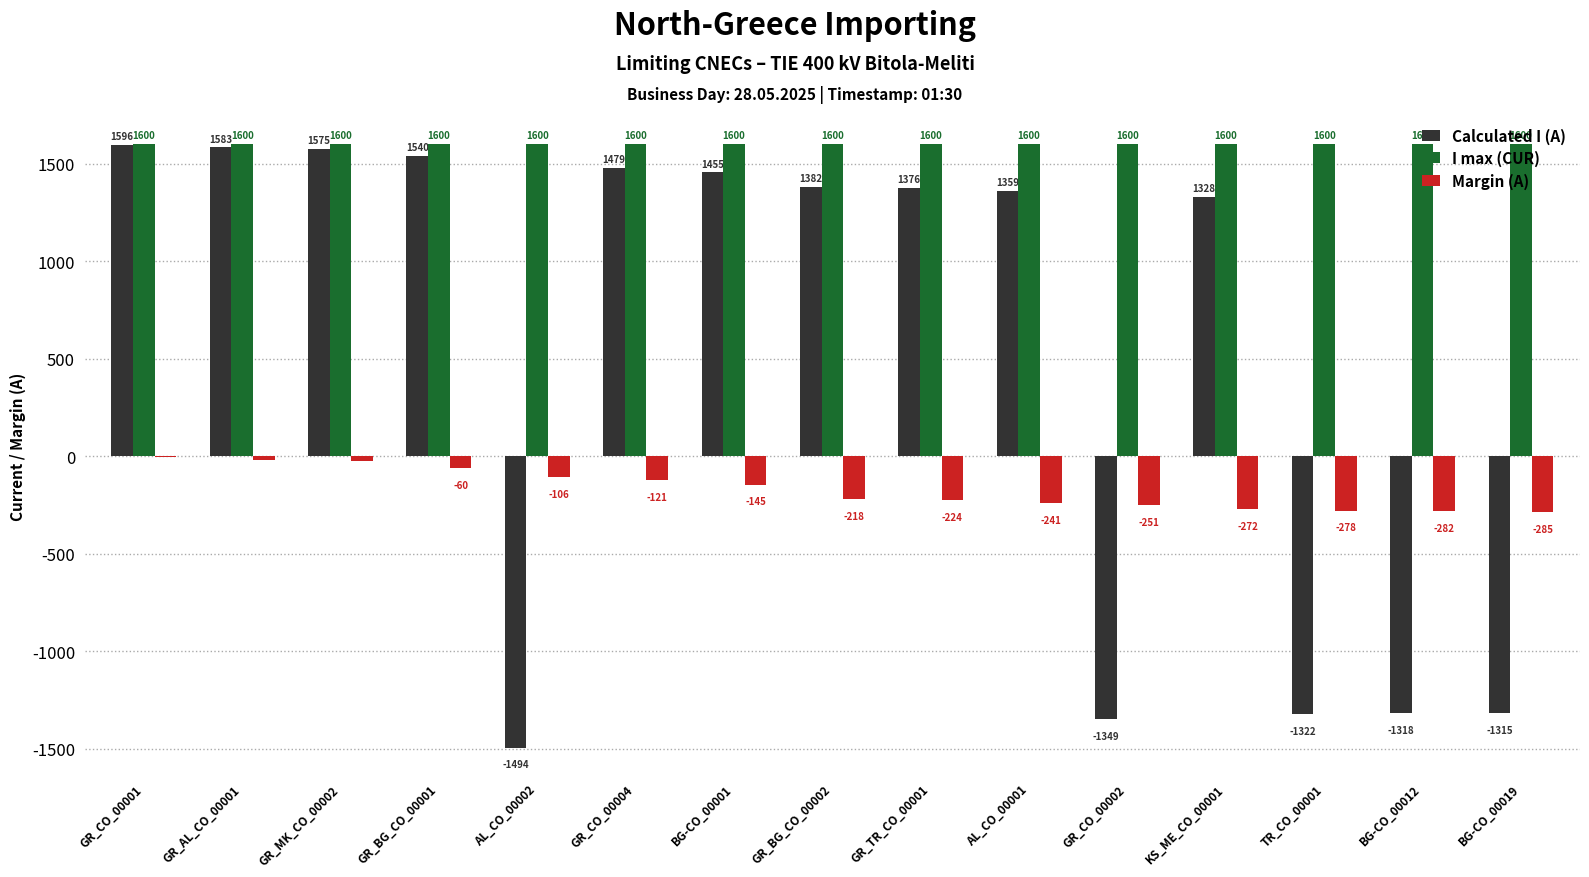

How many groups of bars are there?

15